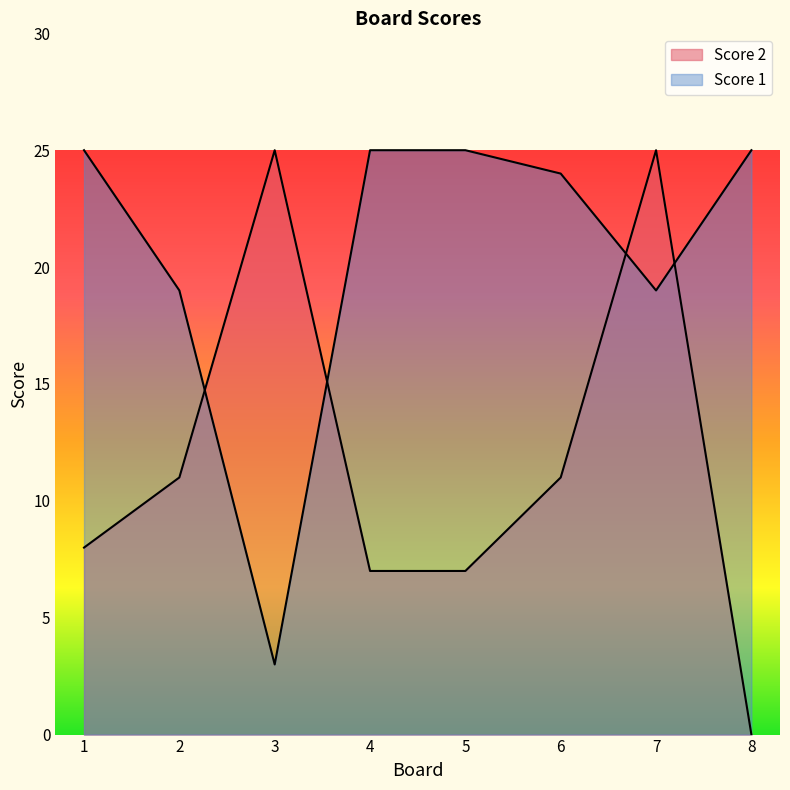

What is the value of the Score 2 point at the 5th from the left?

7